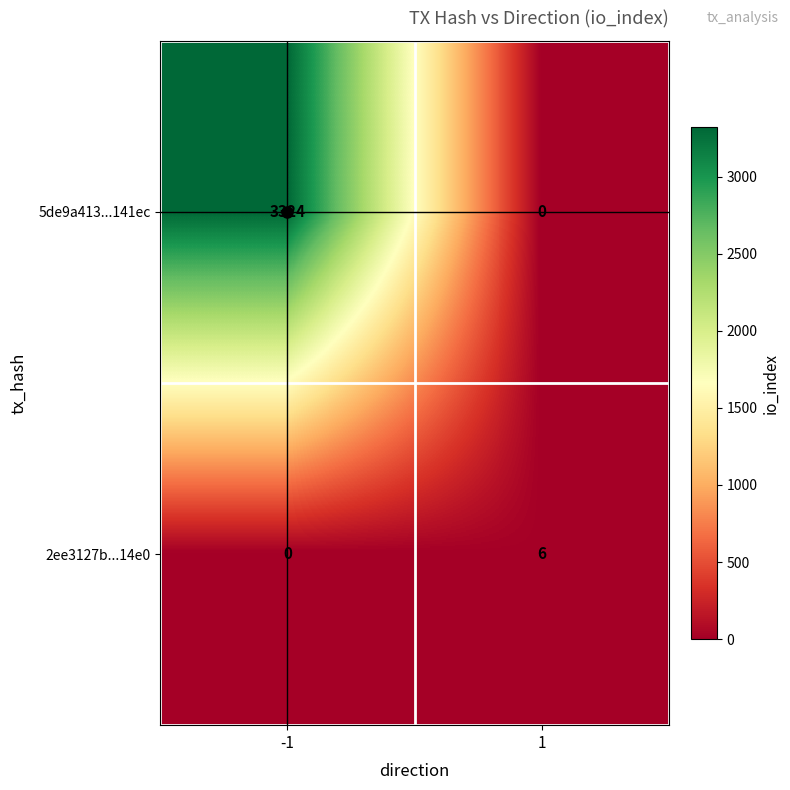

The 5de9a413...141ec series shows 3324 at -1. True or false?

True